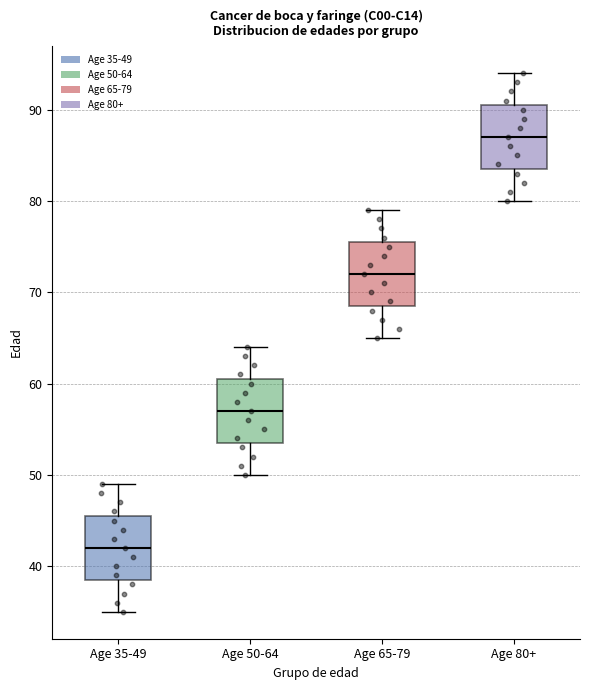

Reading left to right, read every box against the y-axis: the position of its median line, the range the box covers, and the ends of its whiskers. The values are not printed on the chart, so give them approximately, as read against the axis.

Age 35-49: median 42, box 39 to 46, whiskers 35 to 49
Age 50-64: median 57, box 54 to 61, whiskers 50 to 64
Age 65-79: median 72, box 69 to 76, whiskers 65 to 79
Age 80+: median 87, box 84 to 91, whiskers 80 to 94